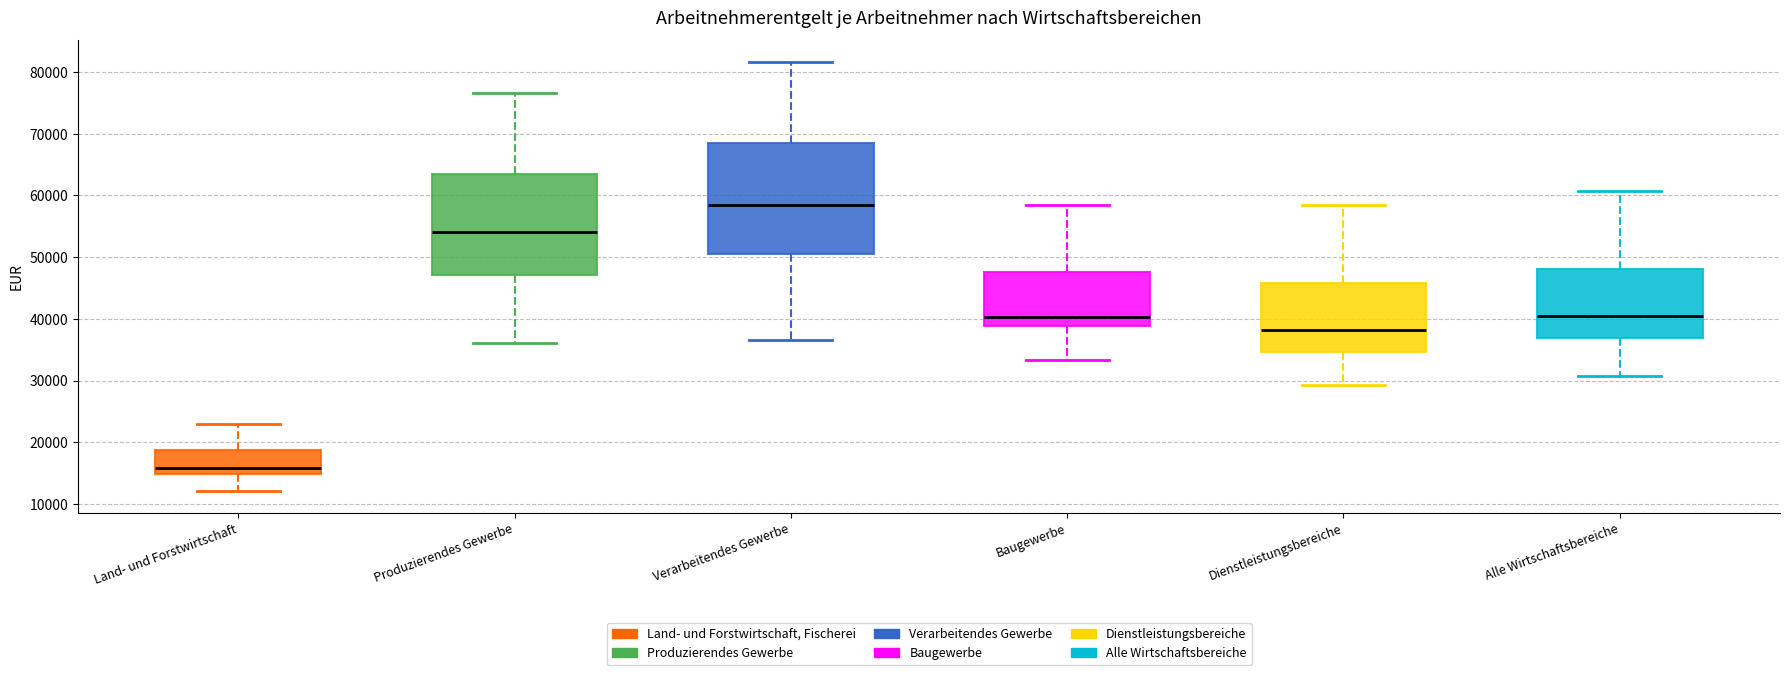

Which box has the lowest median line?

Land- und Forstwirtschaft